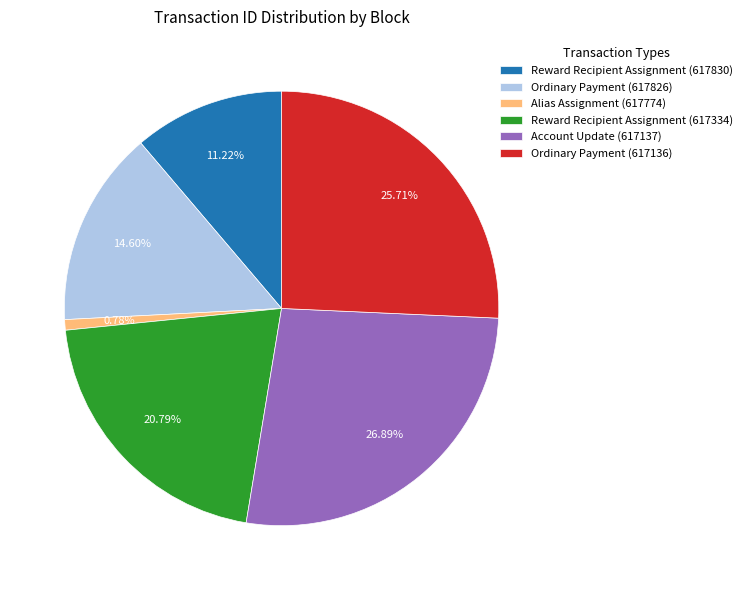

The Ordinary Payment (617136) slice represents 26% of the pie. True or false?

True